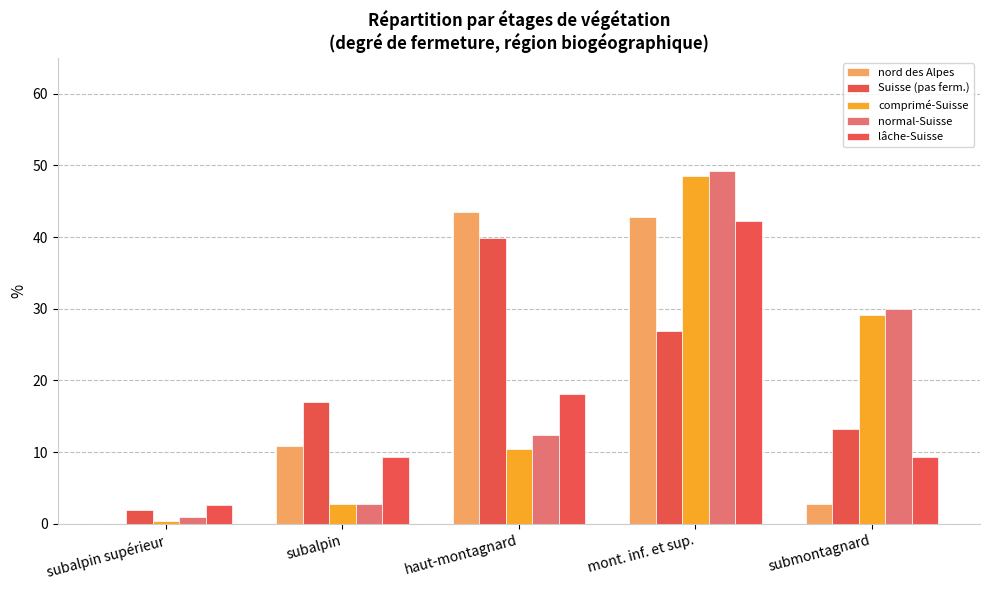

Are the bars grouped side by side (vs. stacked)?

Yes